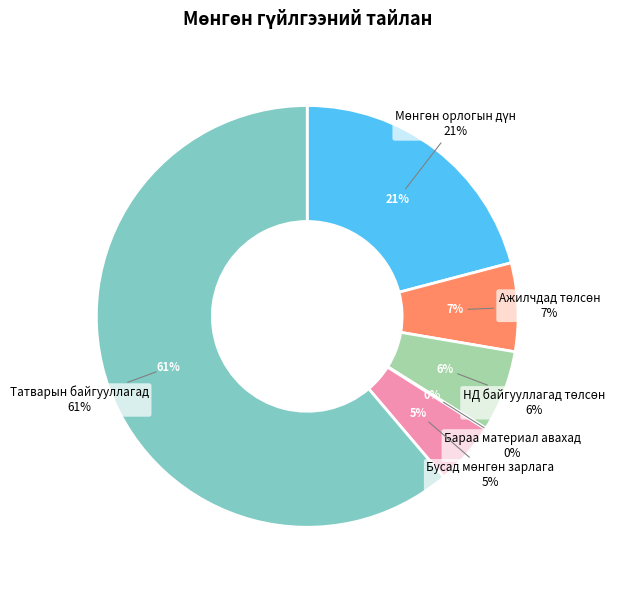

The Ажилчдад төлсөн slice represents 1% of the pie. True or false?

False